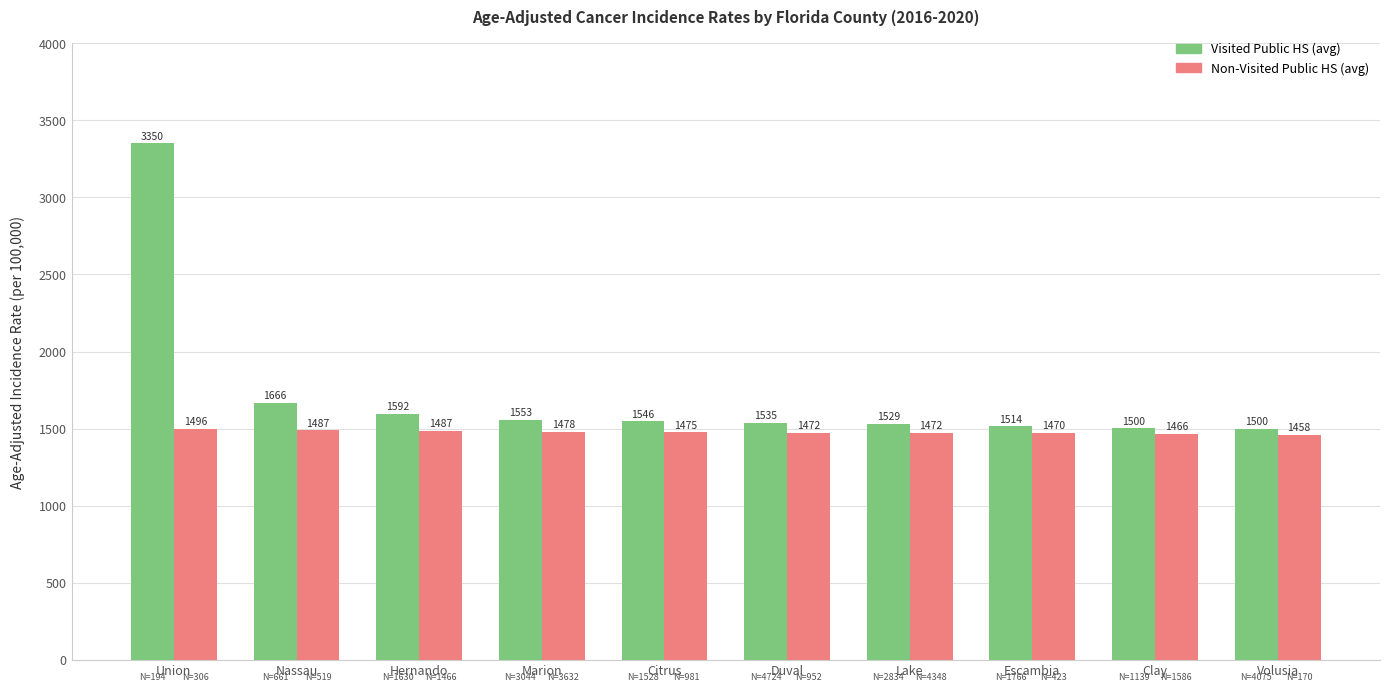

List the series in order of their overall mean, highest first.

Visited Public HS (avg), Non-Visited Public HS (avg)